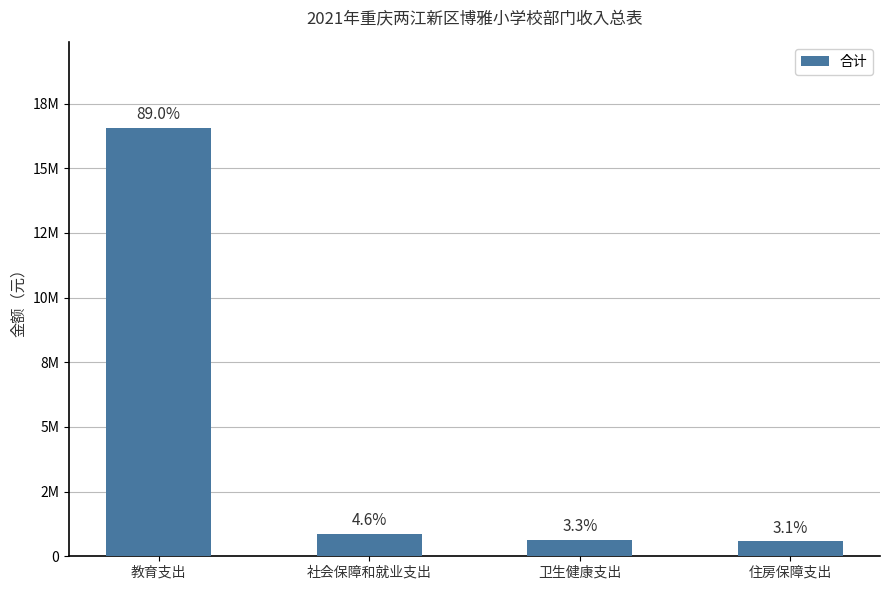

Read the value at 住房保障支出.

575555.5